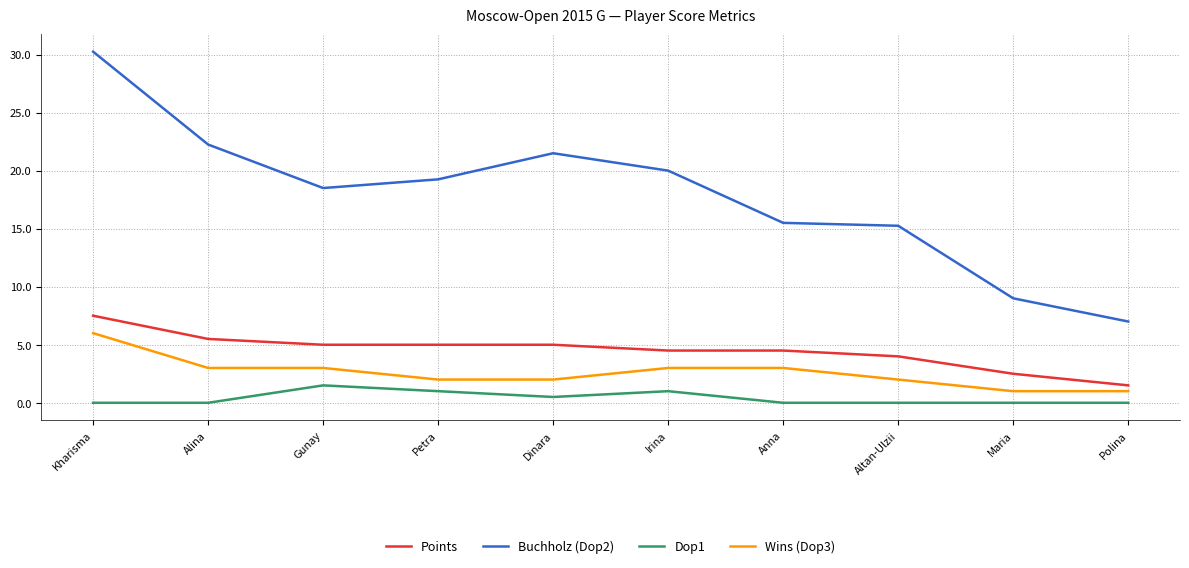

What is the spread (max minus min) of values at Maria?

9.0